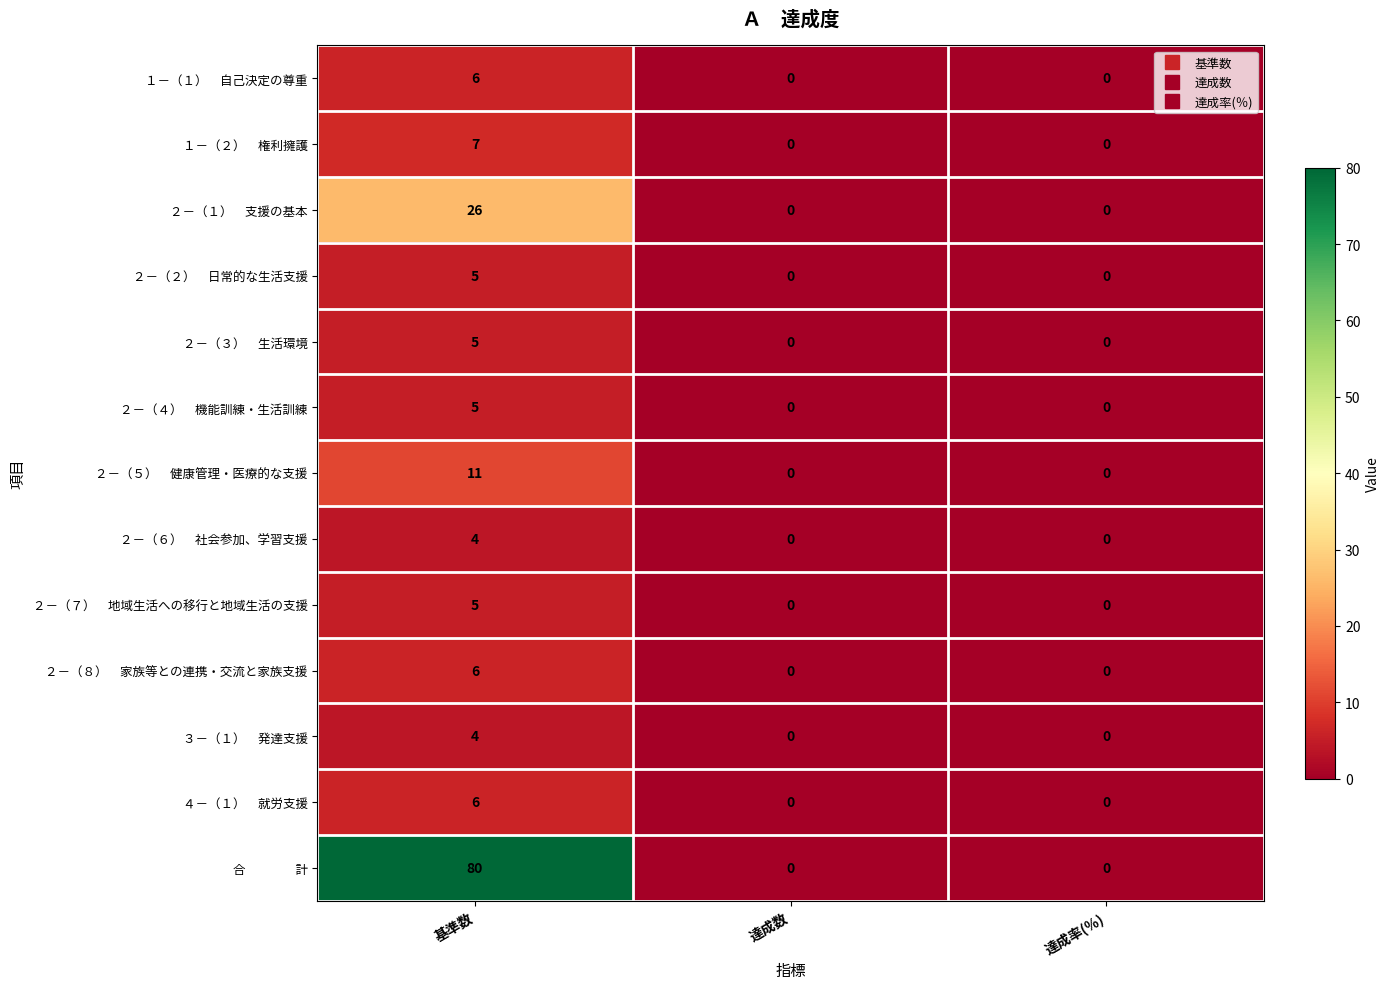

At which category is the sum across all series the highest?

基準数